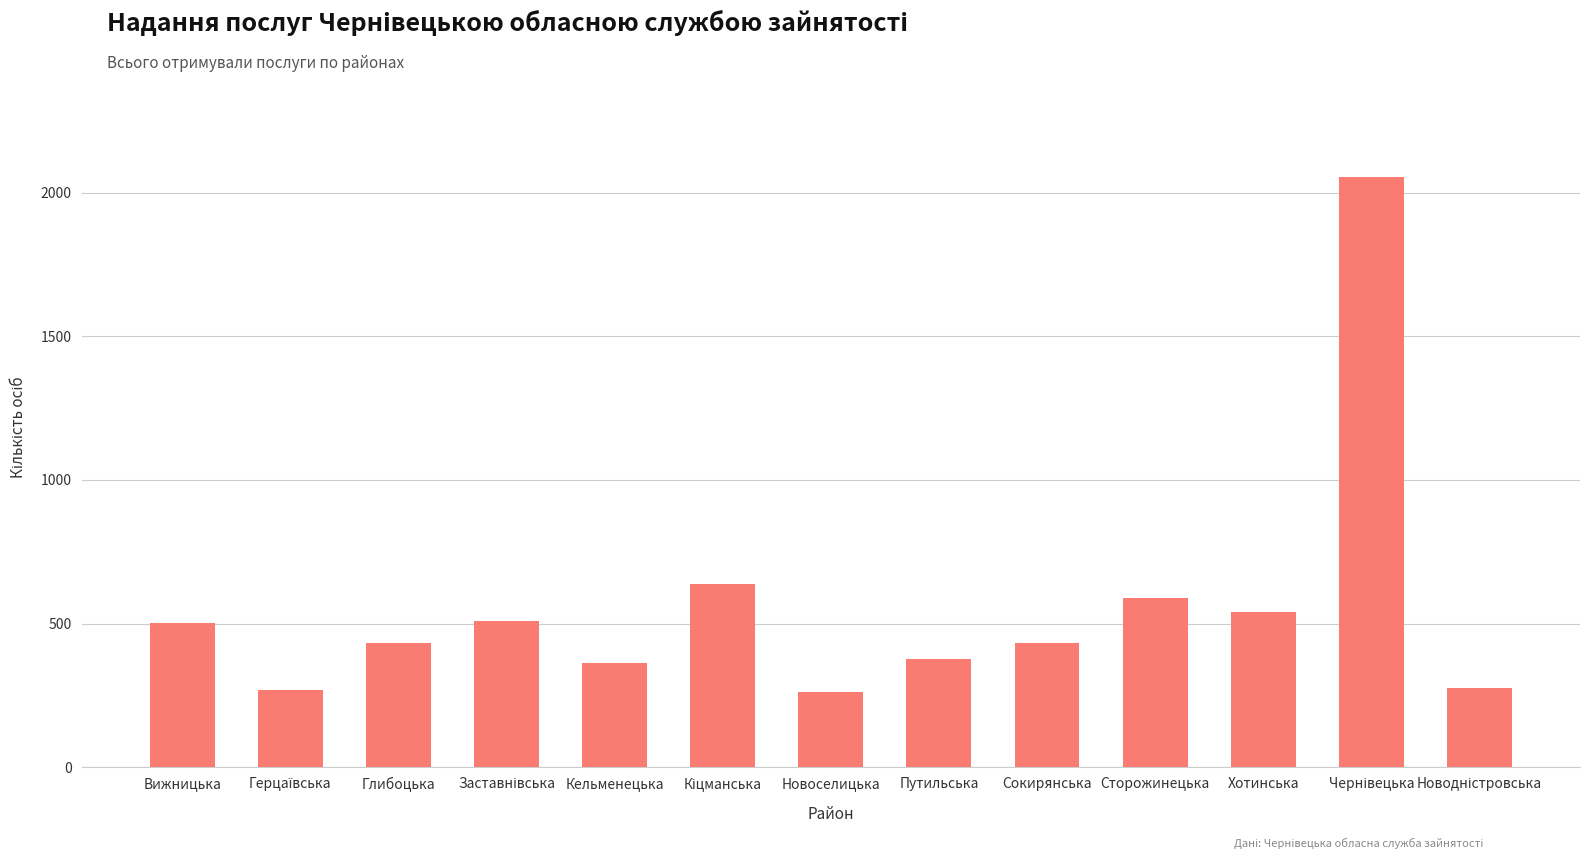

What position from the left is Путильська?

8